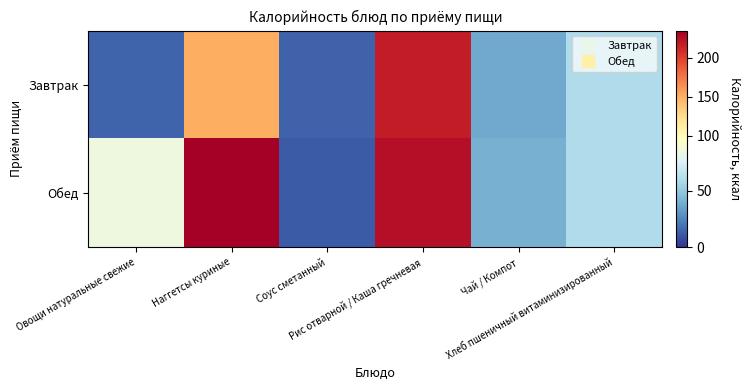

Between Наггетсы куриные and Овощи натуральные свежие, which is larger?

Наггетсы куриные